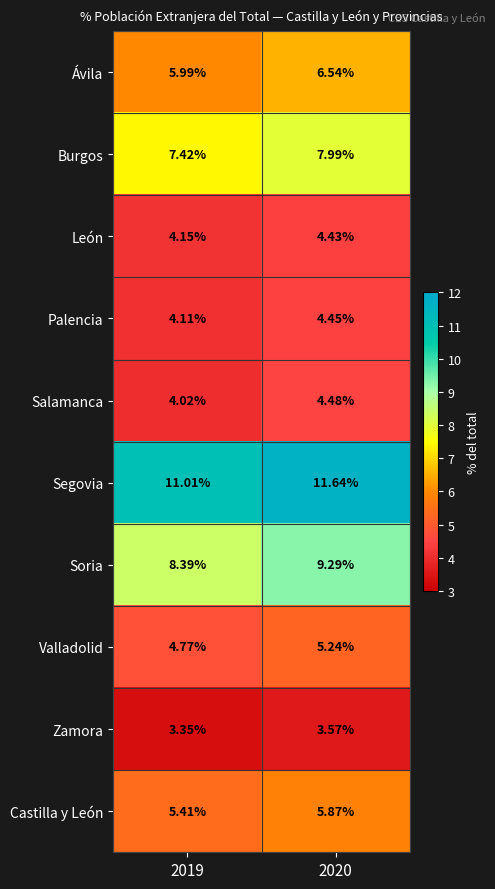

Which series has the widest spread of values?

Soria